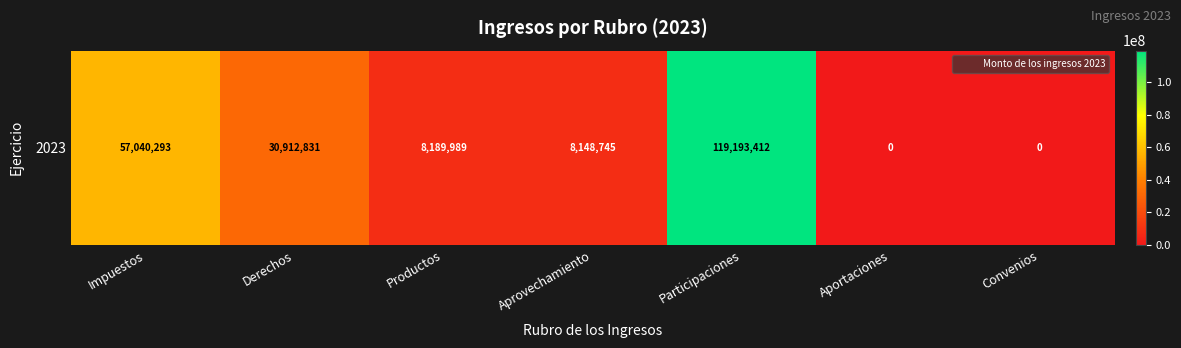

What is the sum of all values?

223485269.7